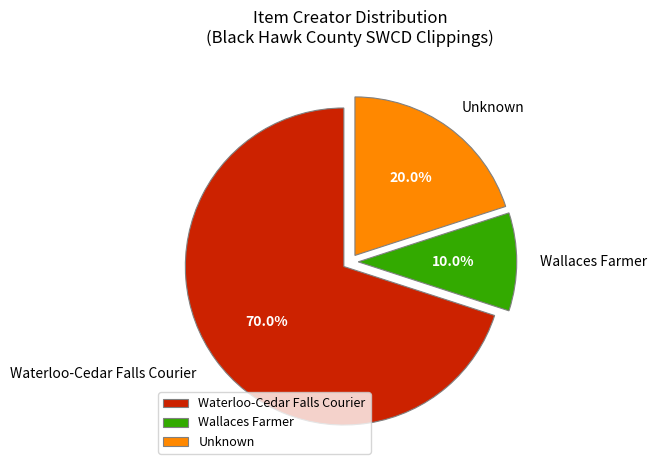

How many segments does this pie chart have?

3